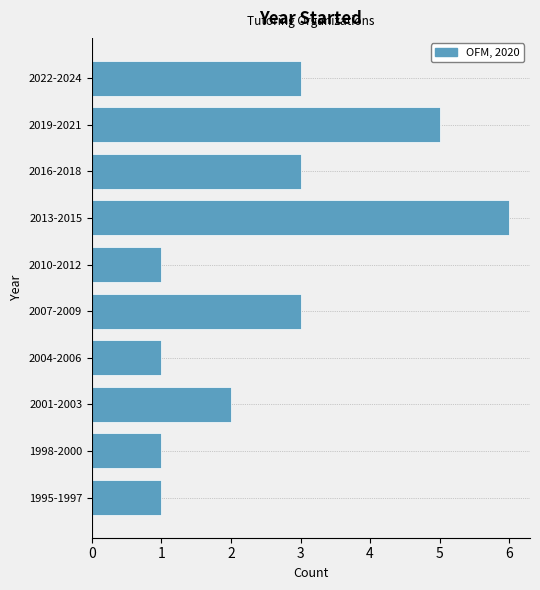

Reading bottom to top, what are all the values shown in this chart?

1995-1997=1	1998-2000=1	2001-2003=2	2004-2006=1	2007-2009=3	2010-2012=1	2013-2015=6	2016-2018=3	2019-2021=5	2022-2024=3